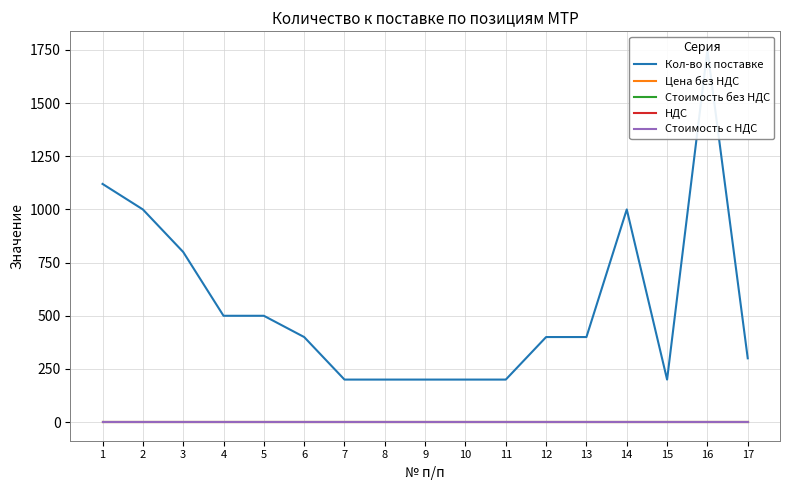

True or false: Цена без НДС and НДС intersect in this chart.

False